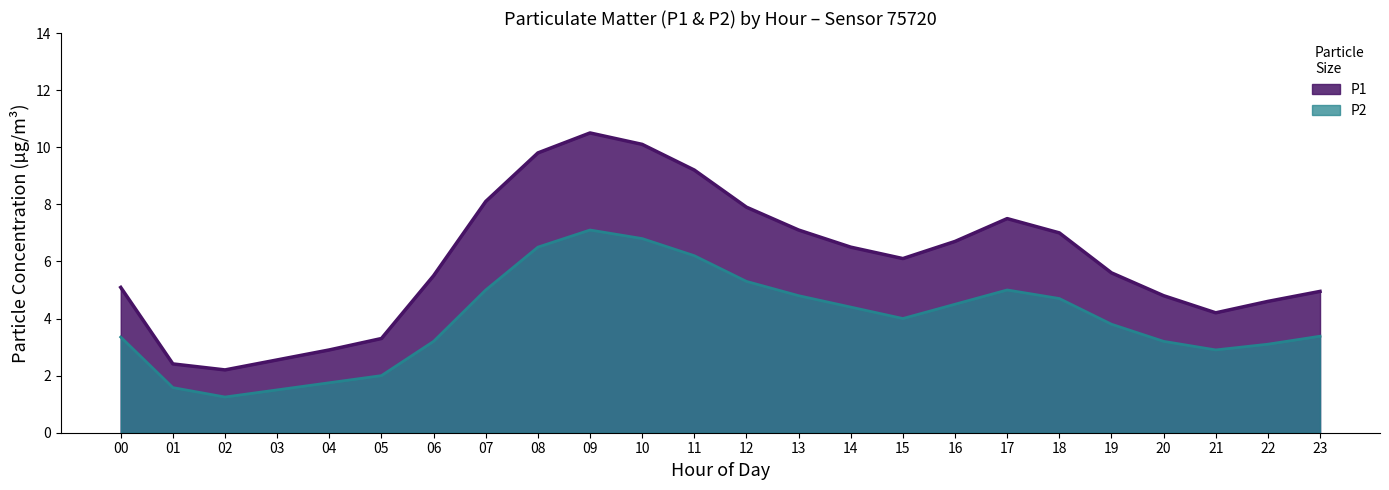

Which category has the lowest value across all series?

02